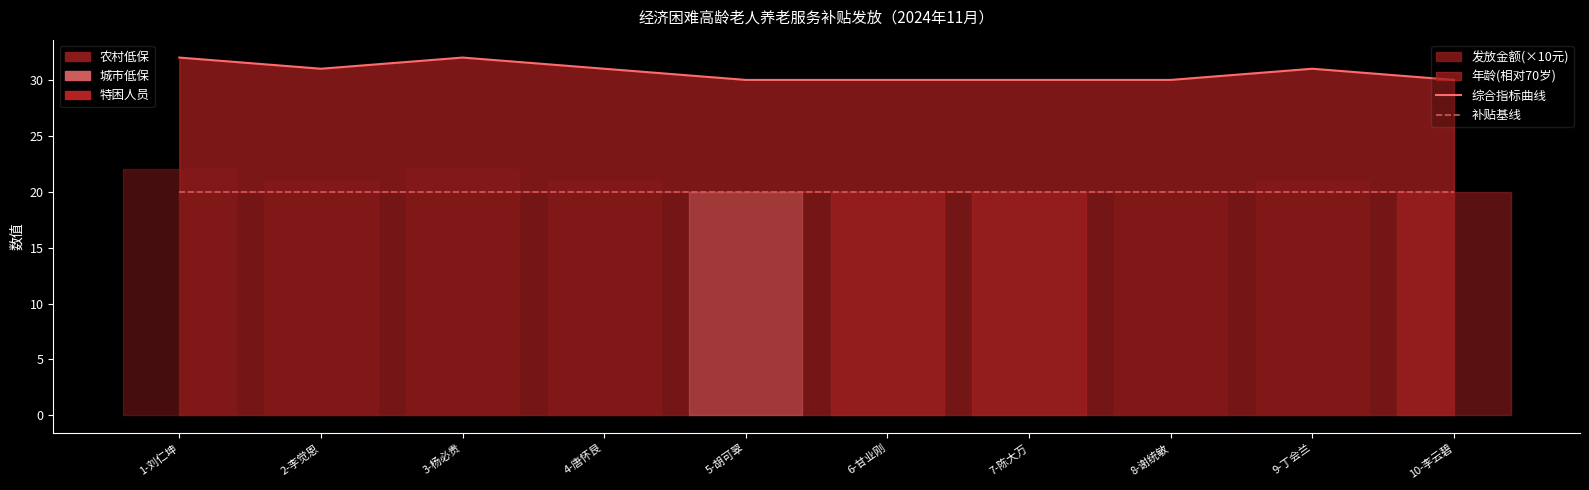

Reading left to right, transcribe all the data shown in this chart.

综合指标曲线: 32	31	32	31	30	30	30	30	31	30
补贴基线: 20	20	20	20	20	20	20	20	20	20